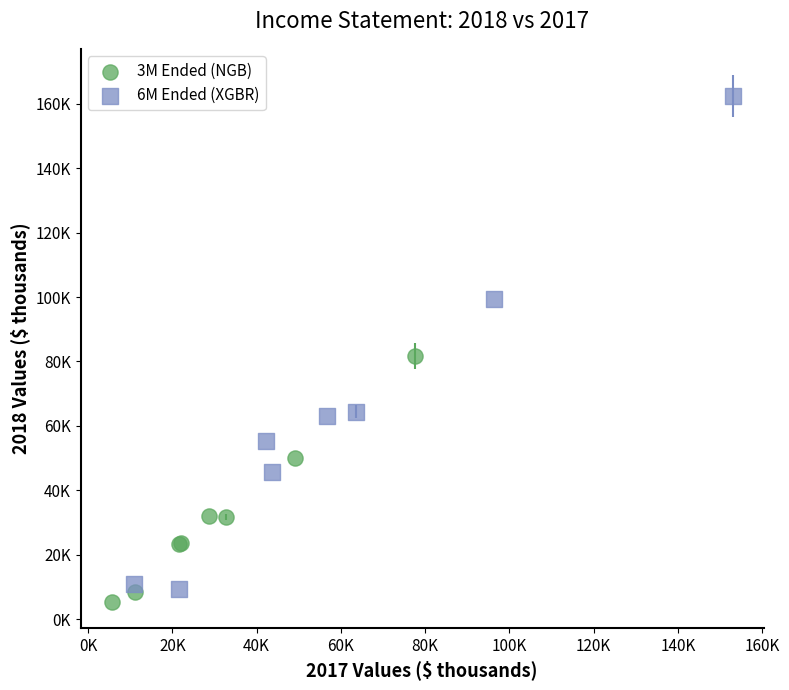

What are all the series names shown in the legend?

3M Ended (NGB), 6M Ended (XGBR)